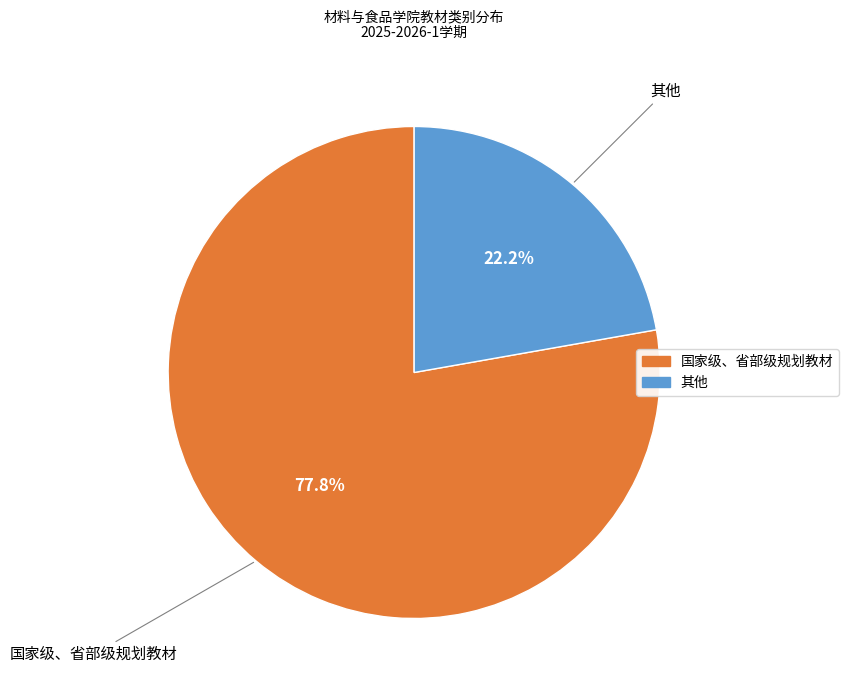

How many slices are in this pie chart?

2